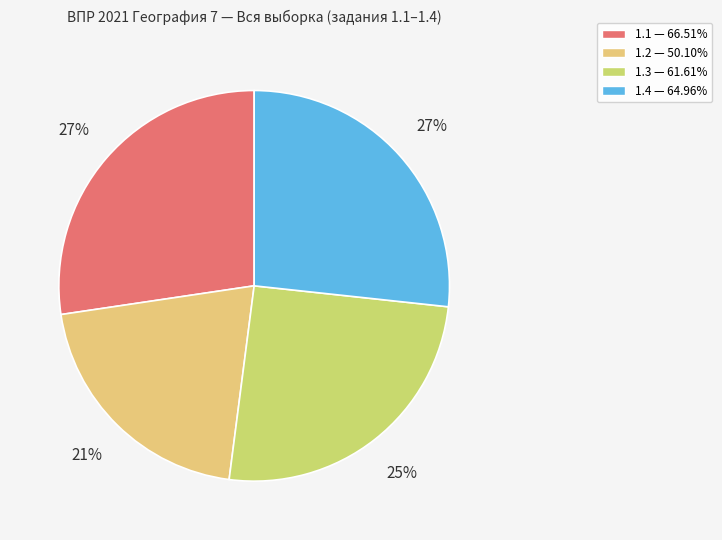

To the nearest percent, what is the difference between the 1.1 and 1.4 slice percentages?

1%